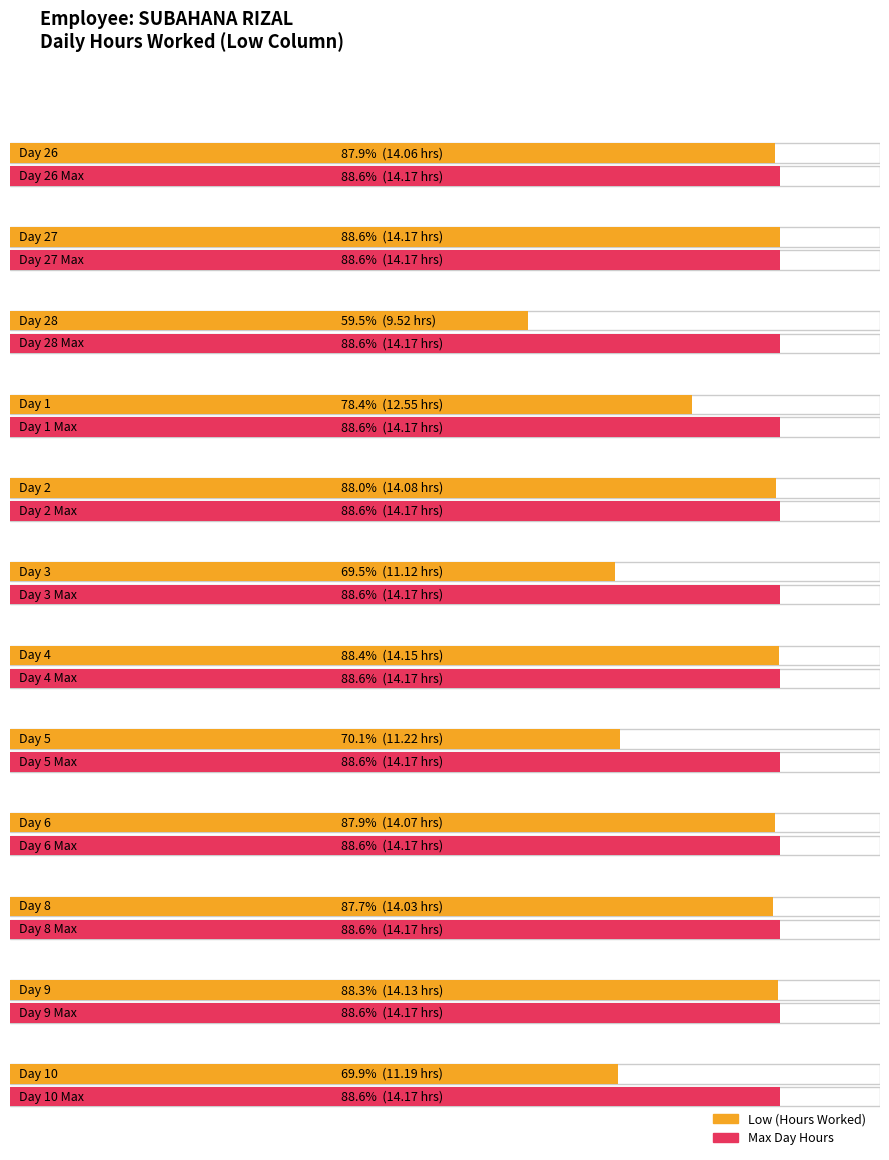

What is the minimum value for Low (Hours Worked)?

9.5